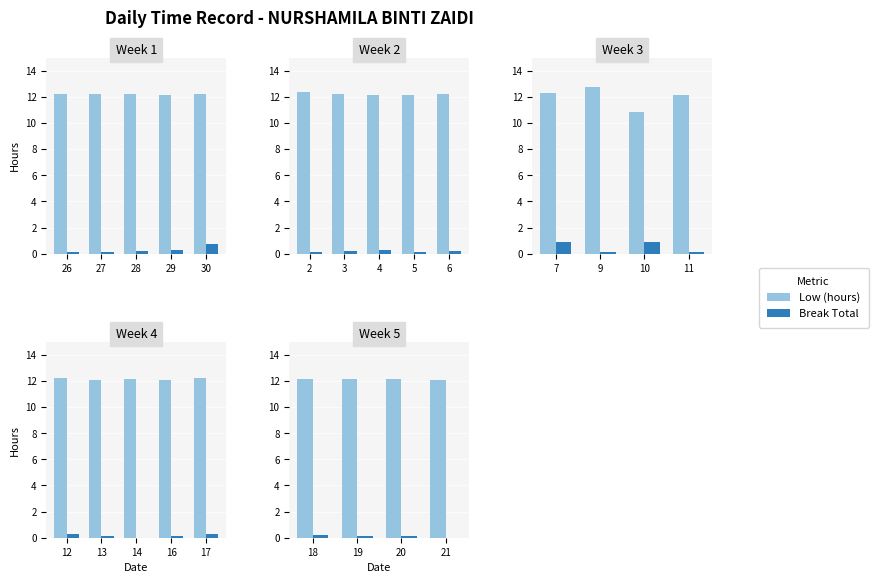

Rank the series by their average value, from lowest to highest.

Break Total, Low